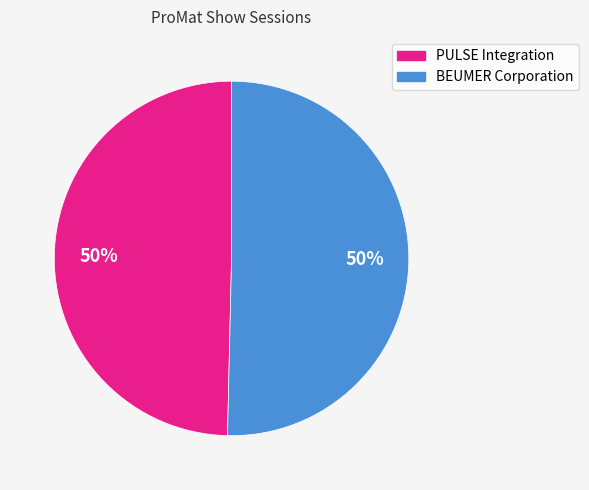

To the nearest percent, what is the average slice percentage?

50%